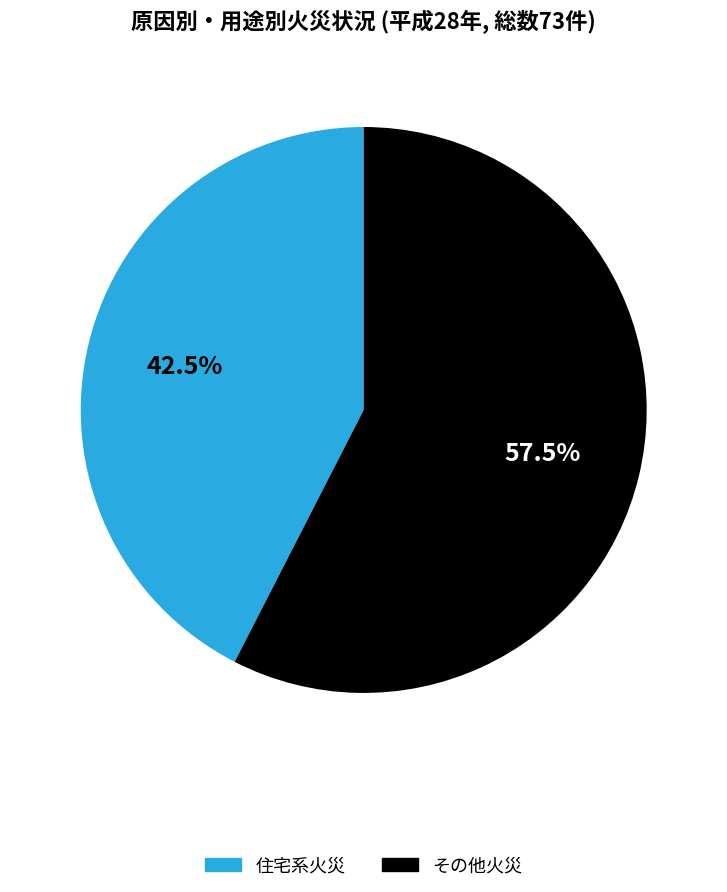

Is there a majority slice in this chart?

Yes